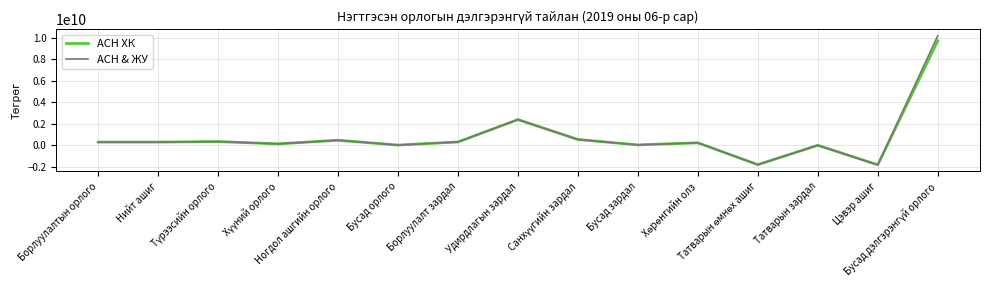

Where does the АСН & ЖУ series first go above 311434533?

Борлуулалтын орлого